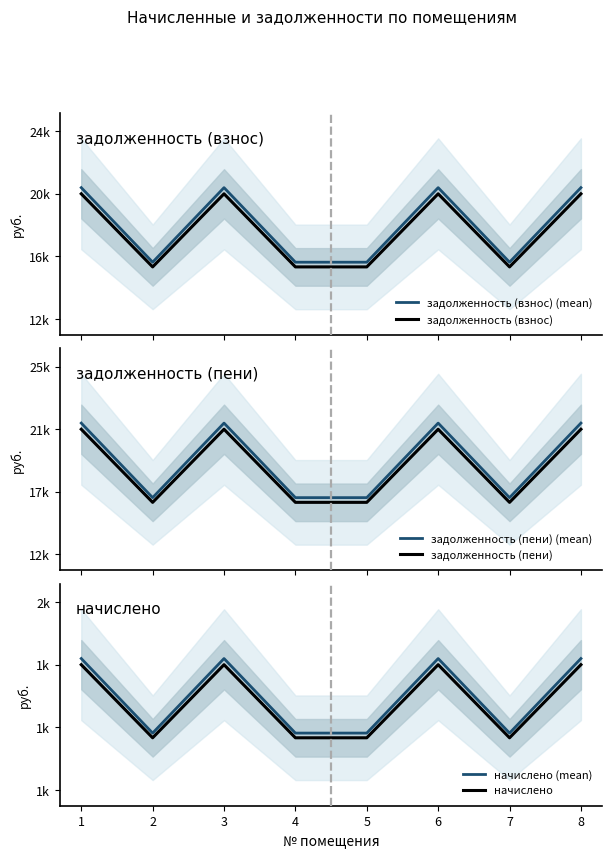

At which label does задолженность (пени) (mean) first exceed 21309?

1